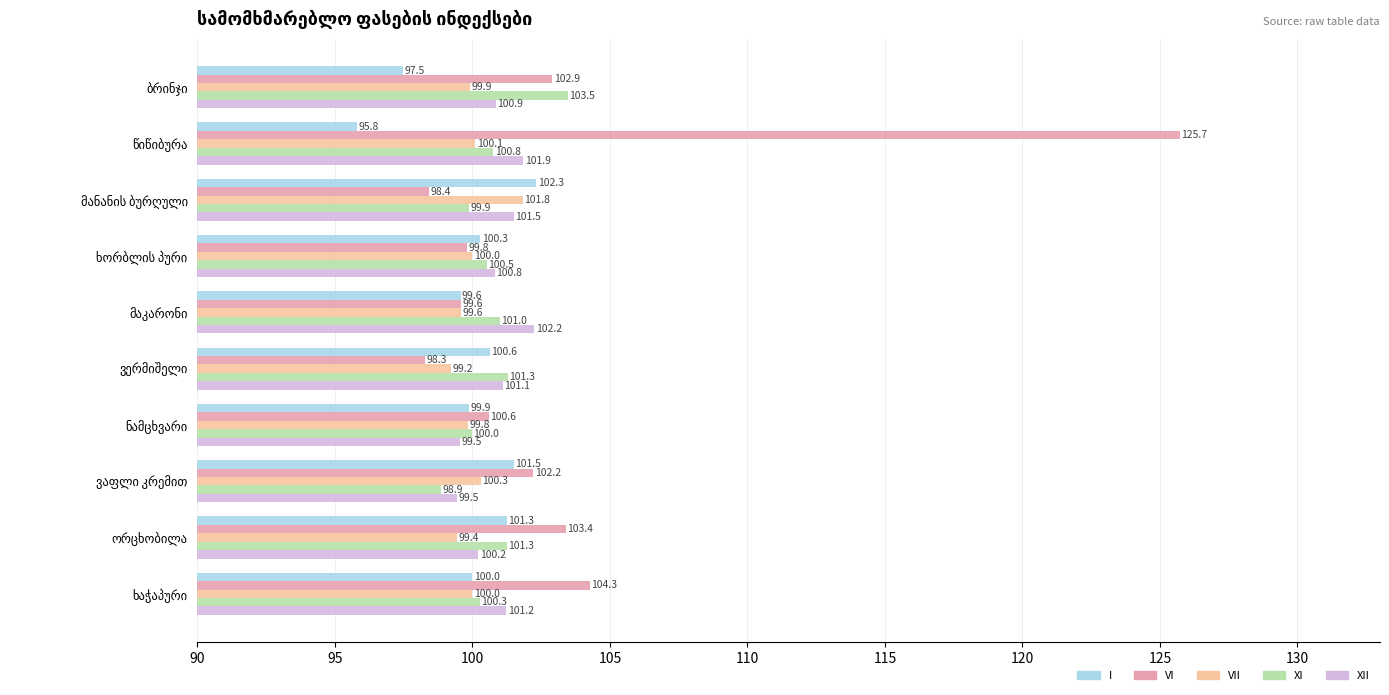

What is the lowest value of the I series?

95.8